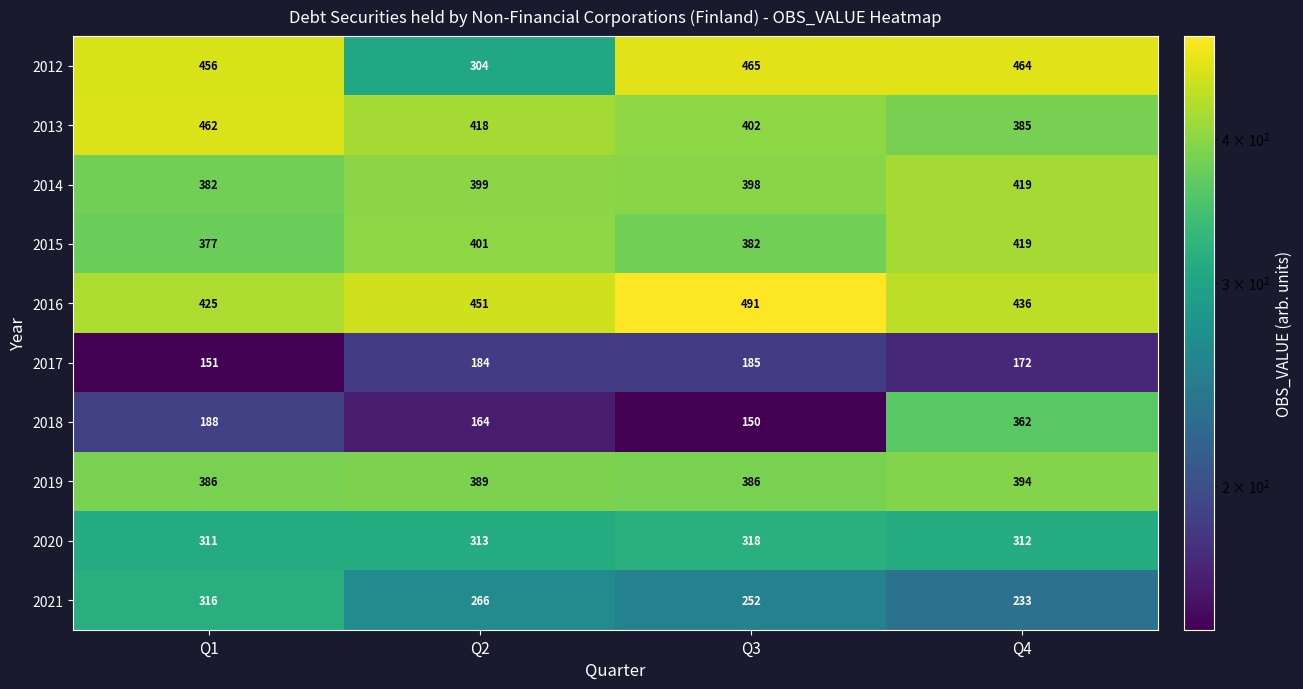

At which label does 2015 reach its peak?

Q4